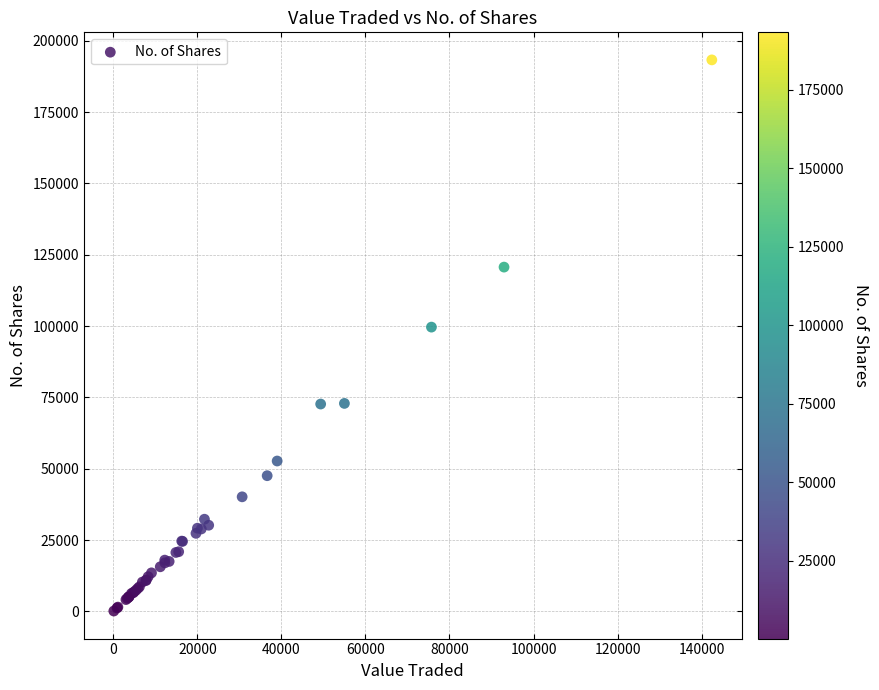

What Y value in the scatter plot is closest to 96707?

99632